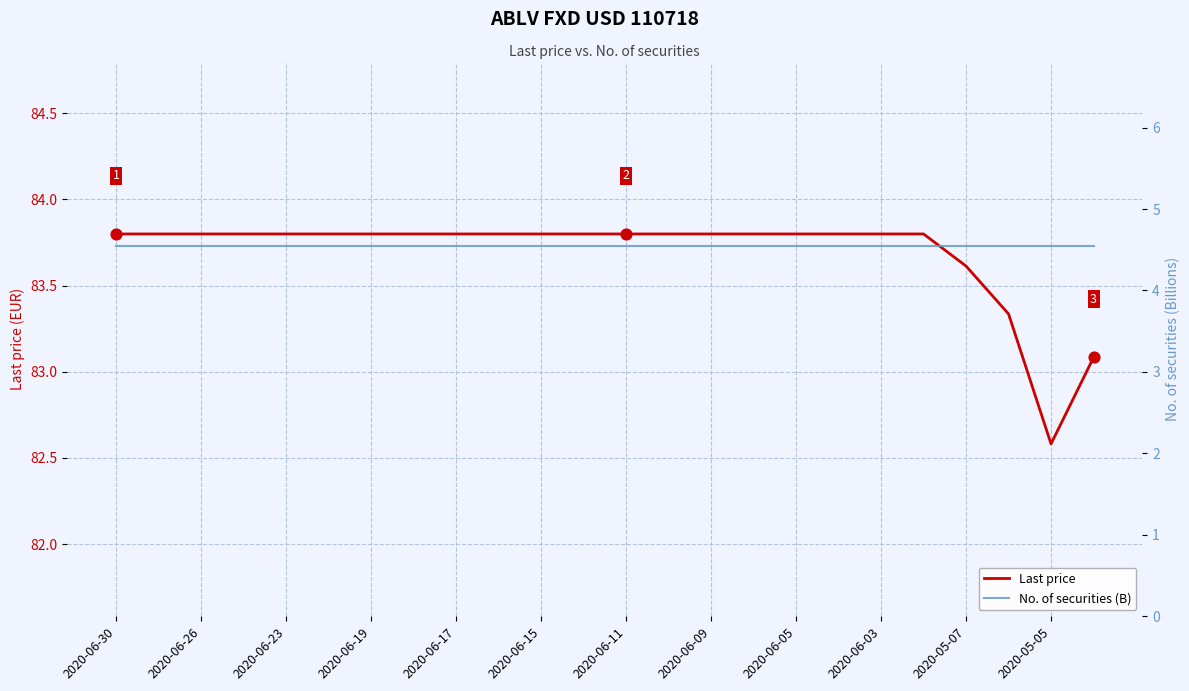

At which category is the sum across all series the highest?

2020-06-30